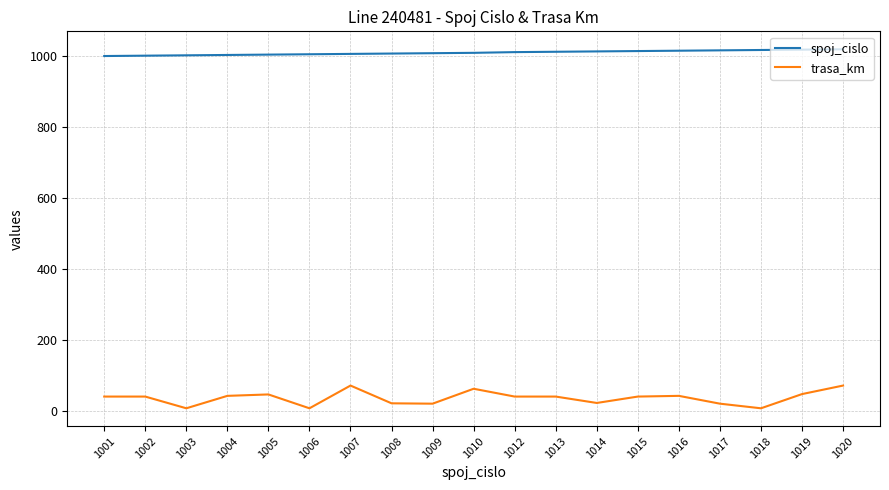

Which series changed the most between 1003 and 1012?

trasa_km